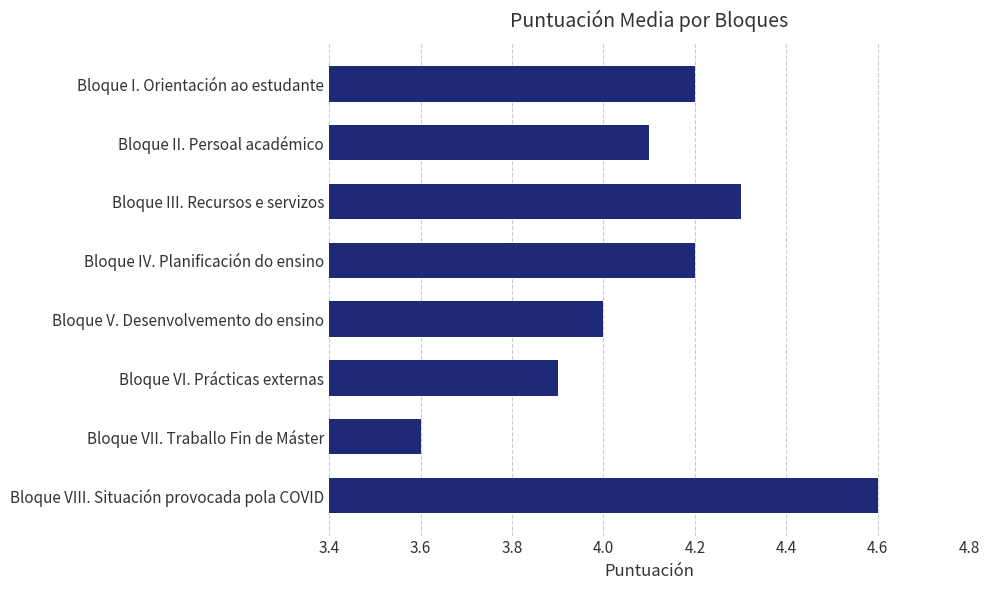

What is the sum of all values?

32.9